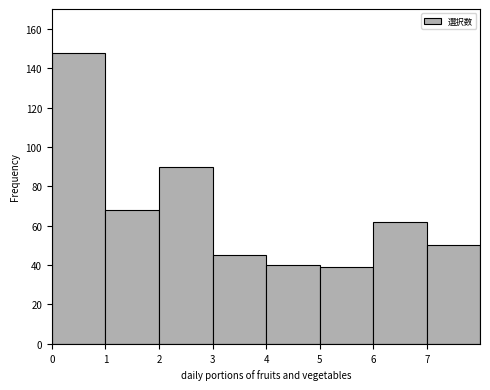

What is the height of the bar covering 7 to 8 on the x-axis? The values are not printed on the chart, so give them approximately, as read against the axis.

50